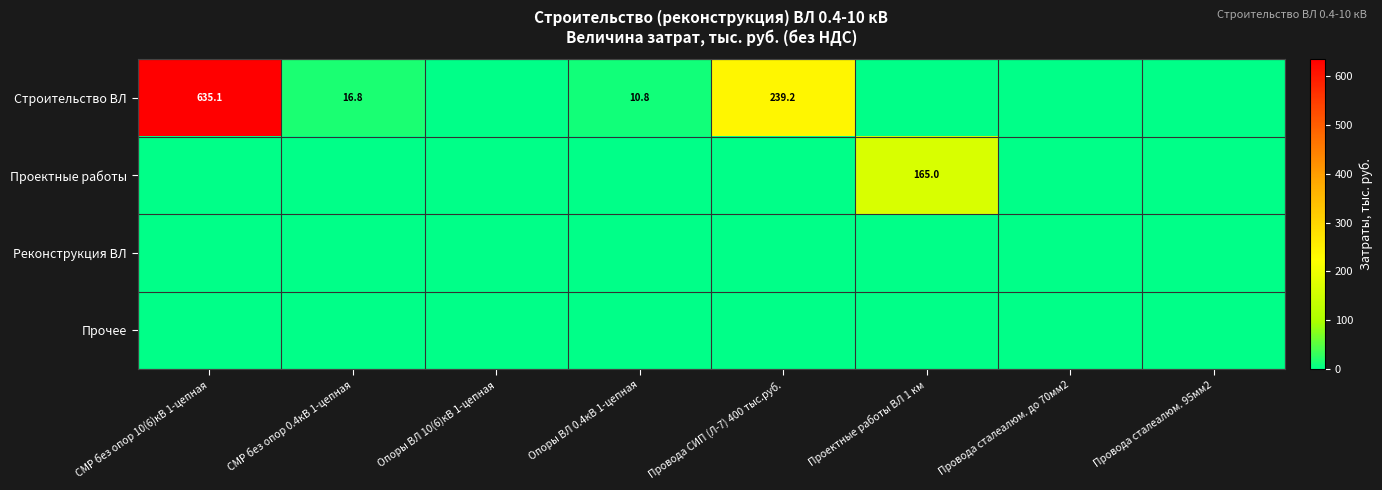

Which series has the largest range (max minus min)?

Строительство ВЛ